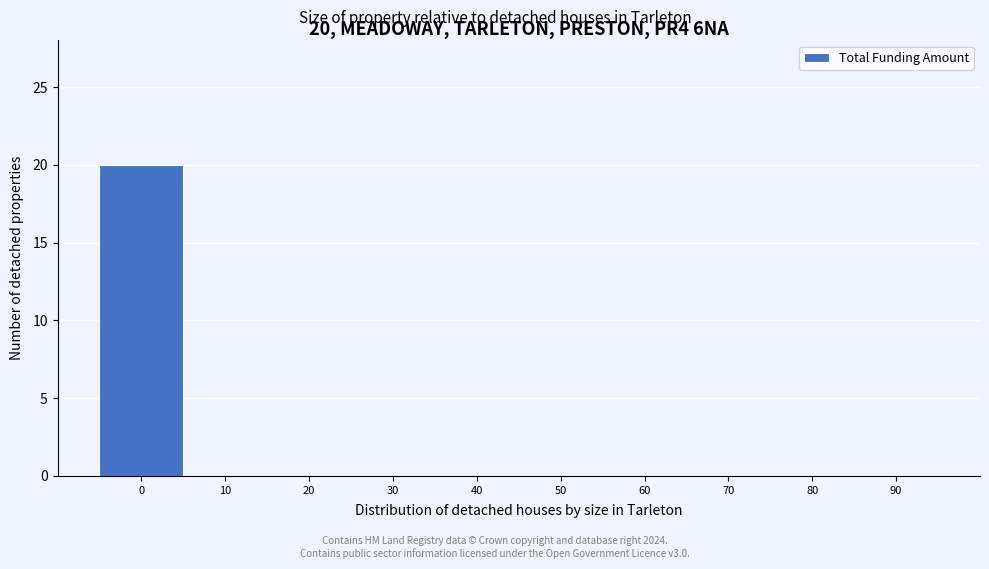

Reading left to right, transcribe all the data shown in this chart.

0=20	10=0	20=0	30=0	40=0	50=0	60=0	70=0	80=0	90=0